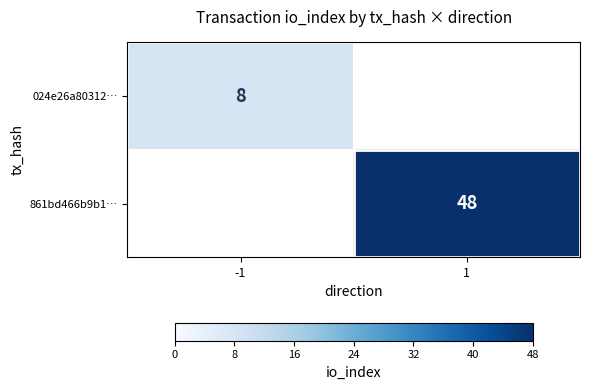

Is it true that 861bd466b9b1… equals 68 at 1?

False